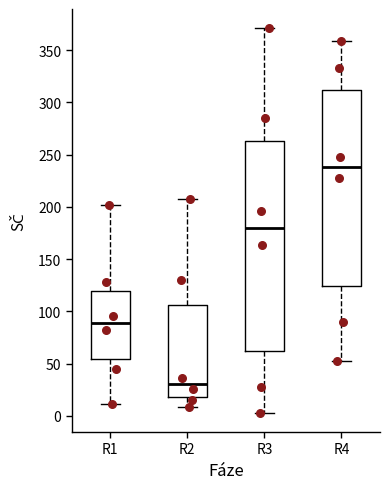

Which box's median line is the highest?

R4